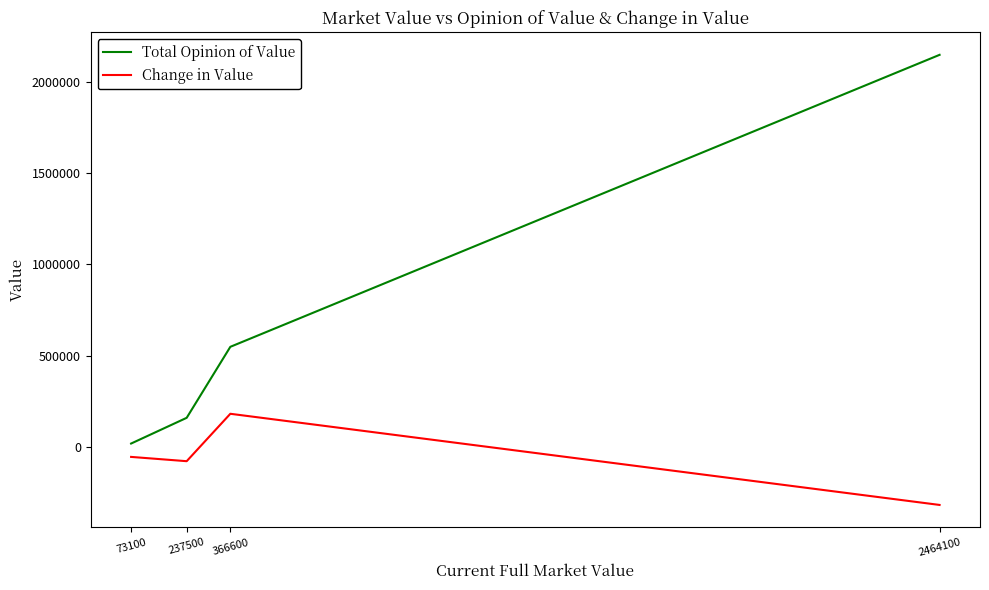

What is the difference between the second highest and second lowest values in the Change in Value series?

23500.0